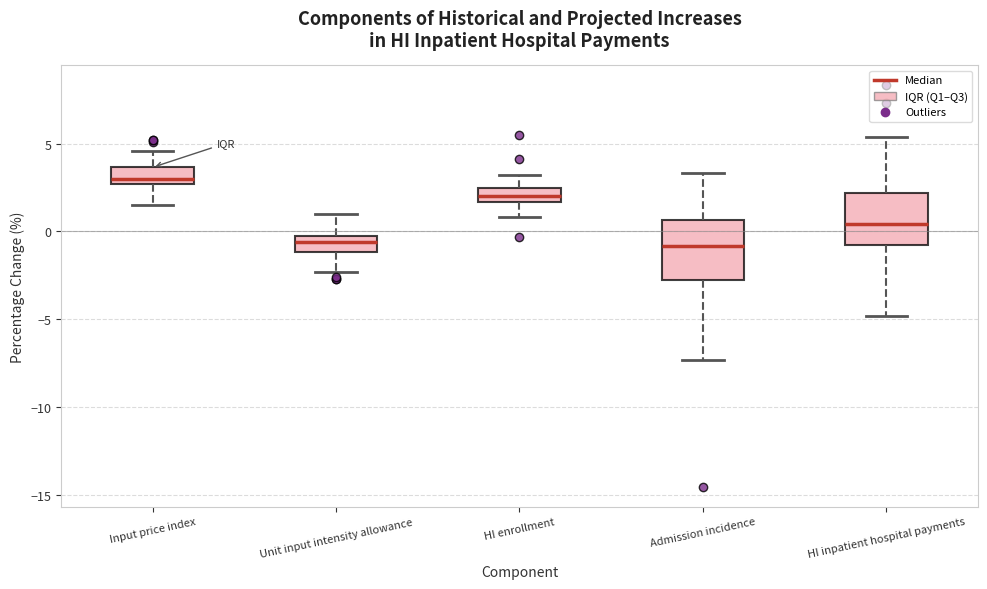

Which box's median line is the highest?

Input price index